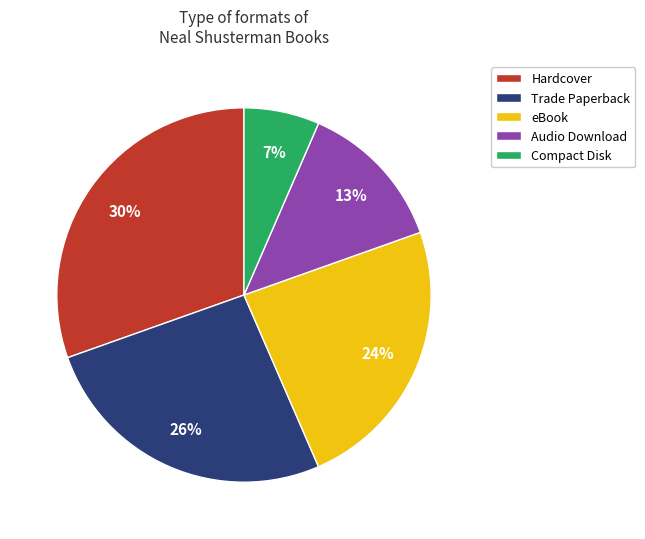

Is there any slice that represents more than half of the pie?

No